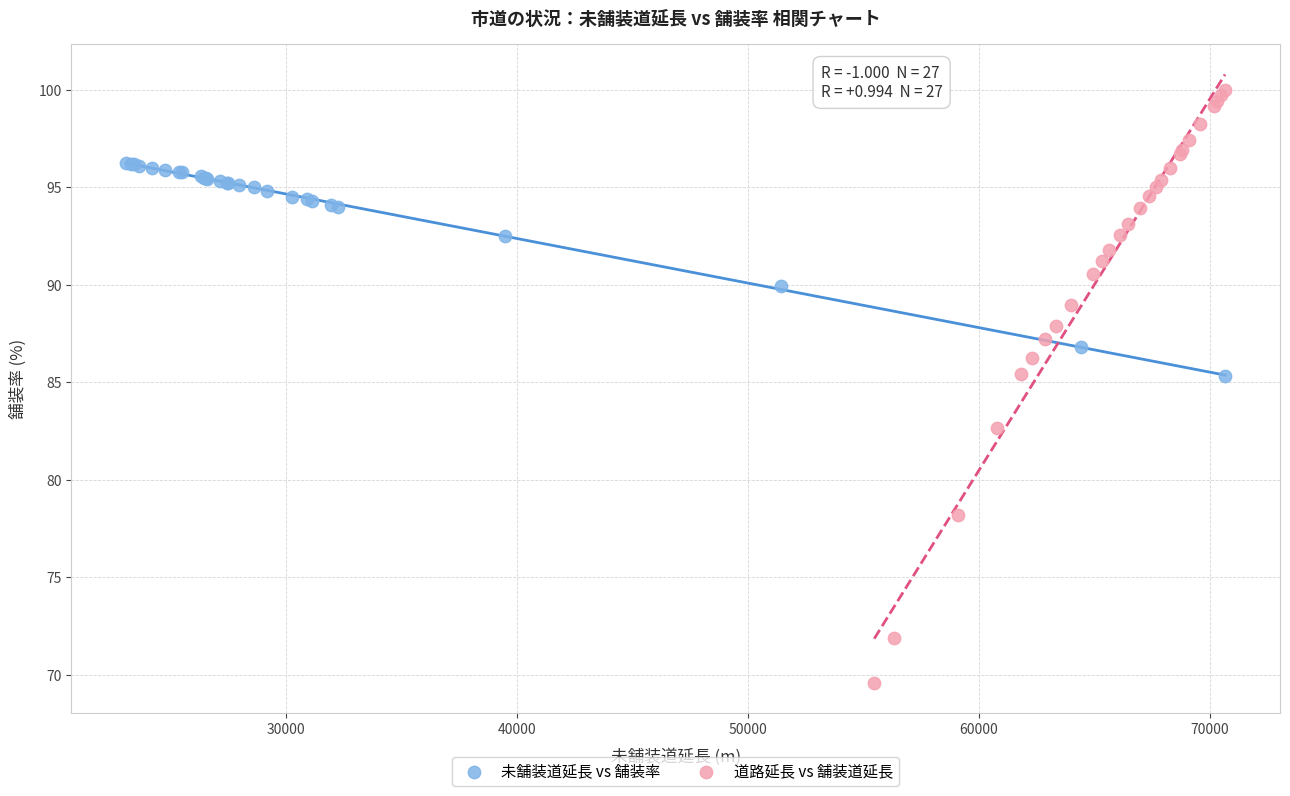

Which series has the widest spread of Y values?

道路延長 vs 舗装道延長